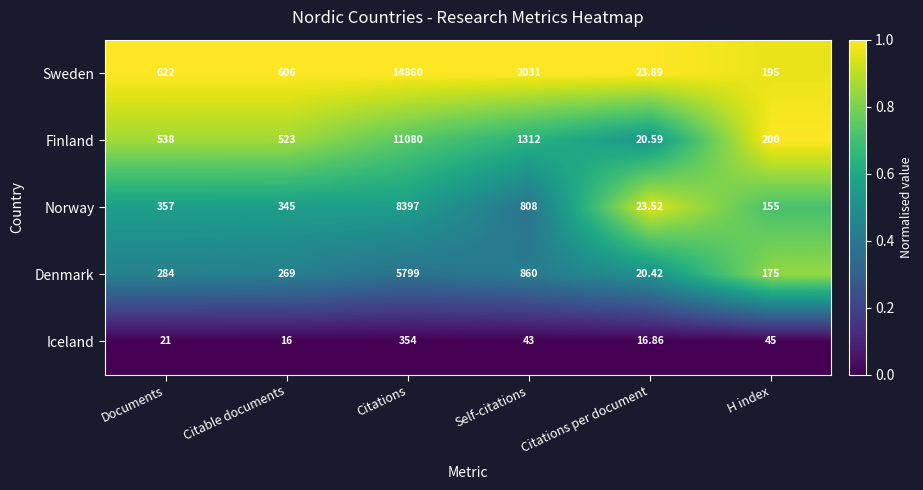

Which category has the highest value in the Iceland series?

Citations